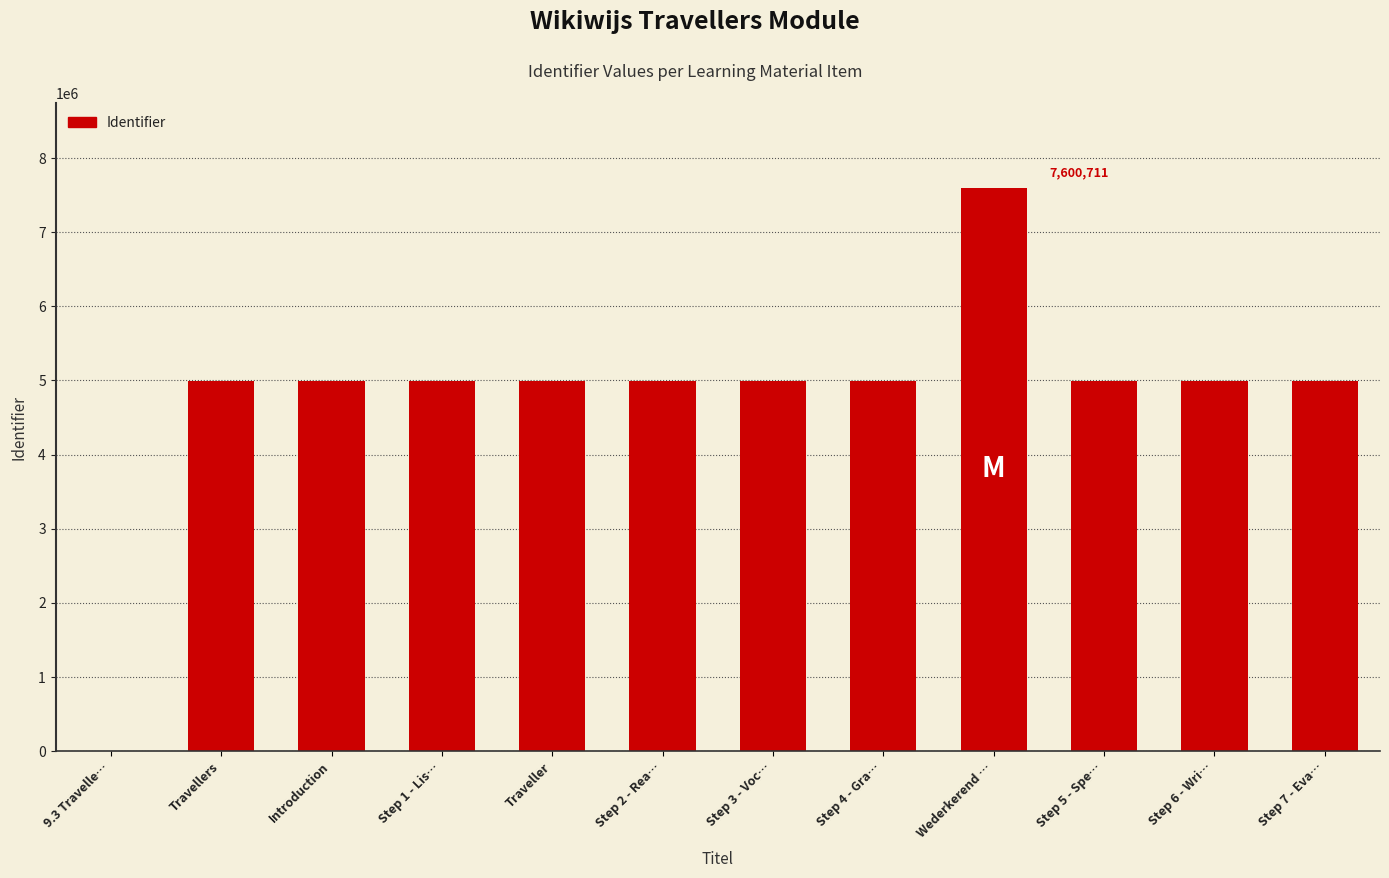

What is the sum of all values?

57578358